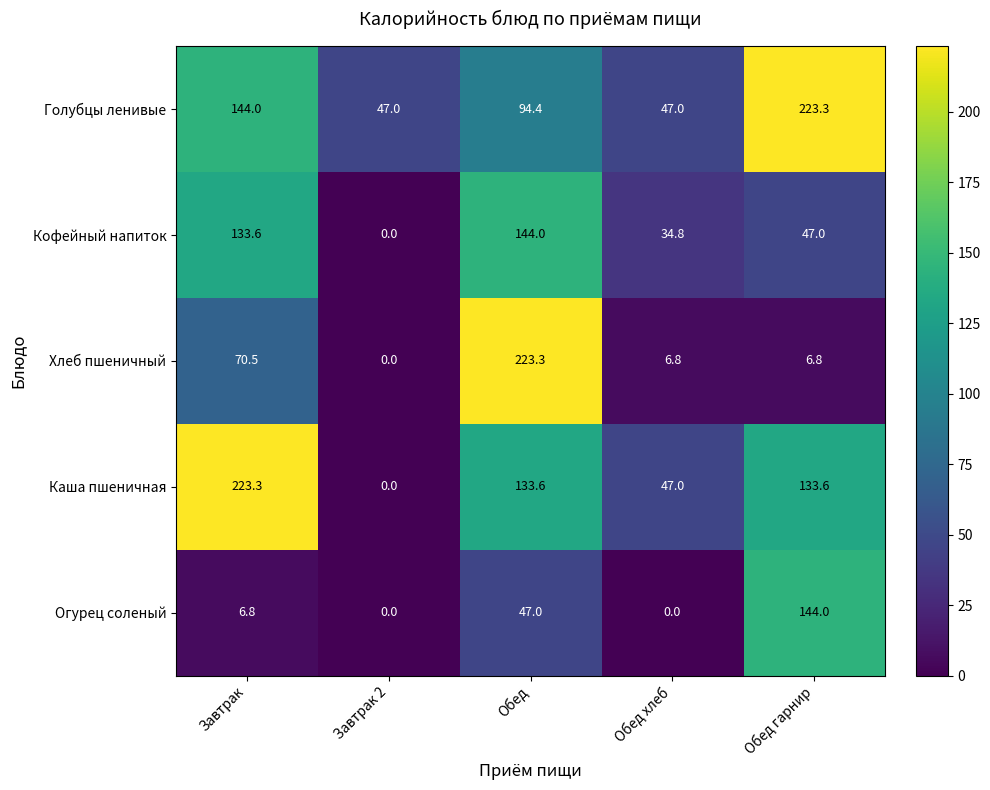

Reading left to right, transcribe all the data shown in this chart.

Голубцы ленивые: Завтрак=144.0	Завтрак 2=47.0	Обед=94.4	Обед хлеб=47.0	Обед гарнир=223.3
Кофейный напиток: Завтрак=133.6	Завтрак 2=0.0	Обед=144.0	Обед хлеб=34.8	Обед гарнир=47.0
Хлеб пшеничный: Завтрак=70.5	Завтрак 2=0.0	Обед=223.3	Обед хлеб=6.8	Обед гарнир=6.8
Каша пшеничная: Завтрак=223.3	Завтрак 2=0.0	Обед=133.6	Обед хлеб=47.0	Обед гарнир=133.6
Огурец соленый: Завтрак=6.8	Завтрак 2=0.0	Обед=47.0	Обед хлеб=0.0	Обед гарнир=144.0